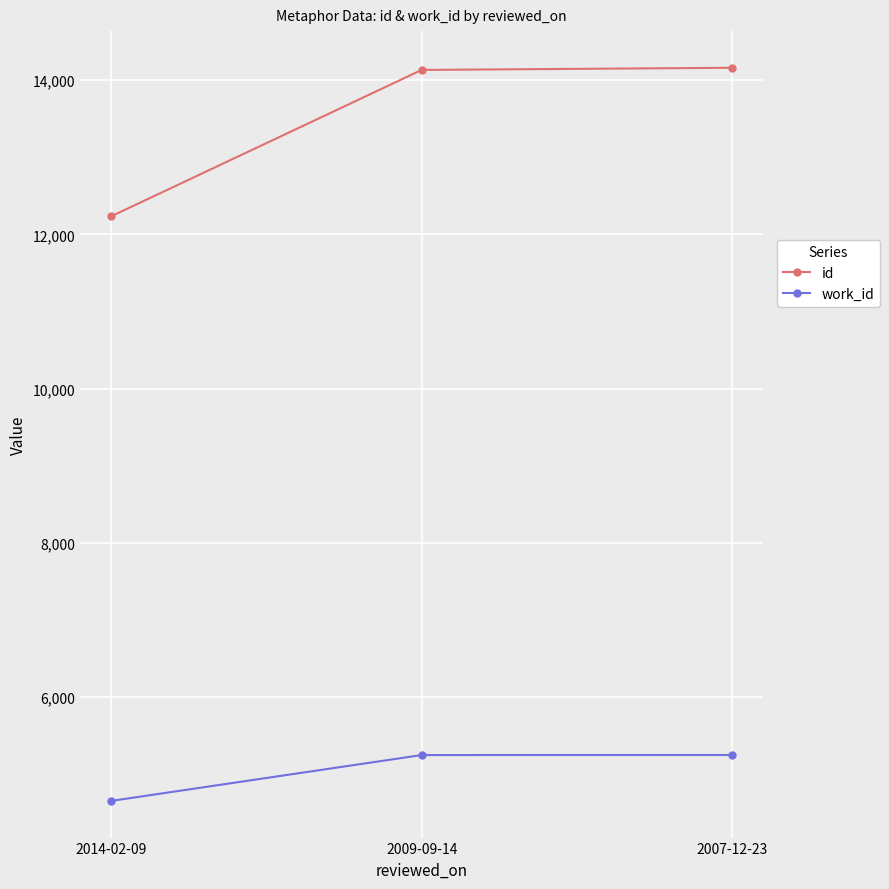

What is the total value across all series at 2014-02-09?

16886